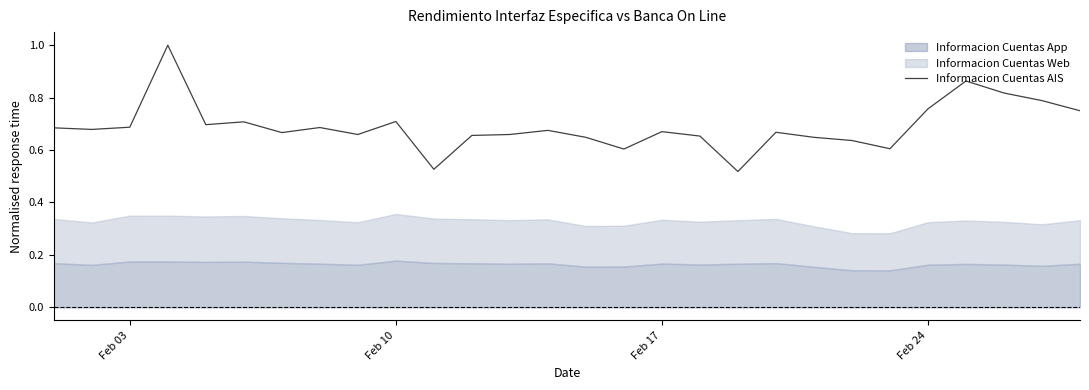

What is the greatest value displayed?

1.0